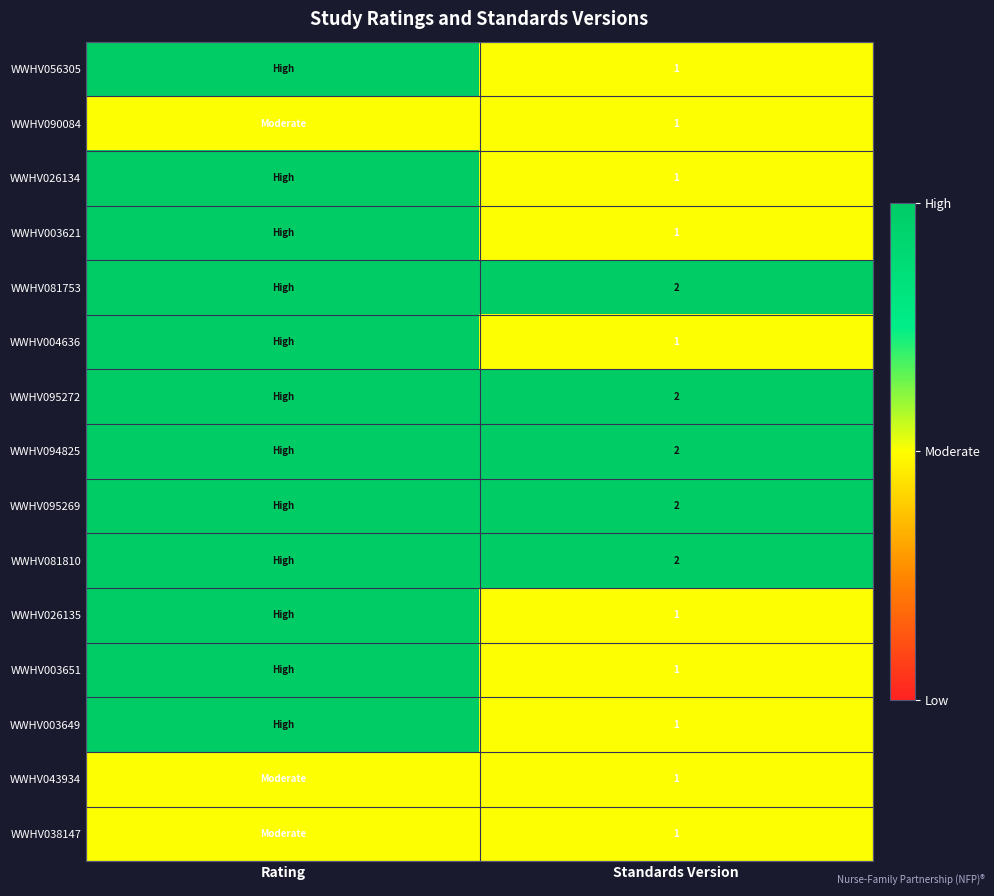

The WWHV026134 series shows 0 at Standards Version. True or false?

False